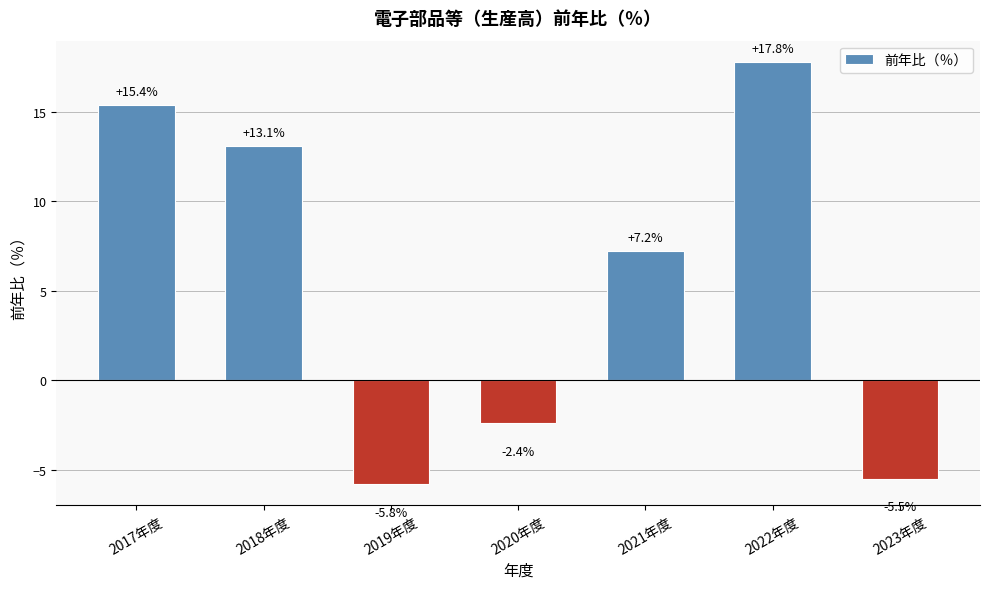

What is the smallest value displayed?

-5.8